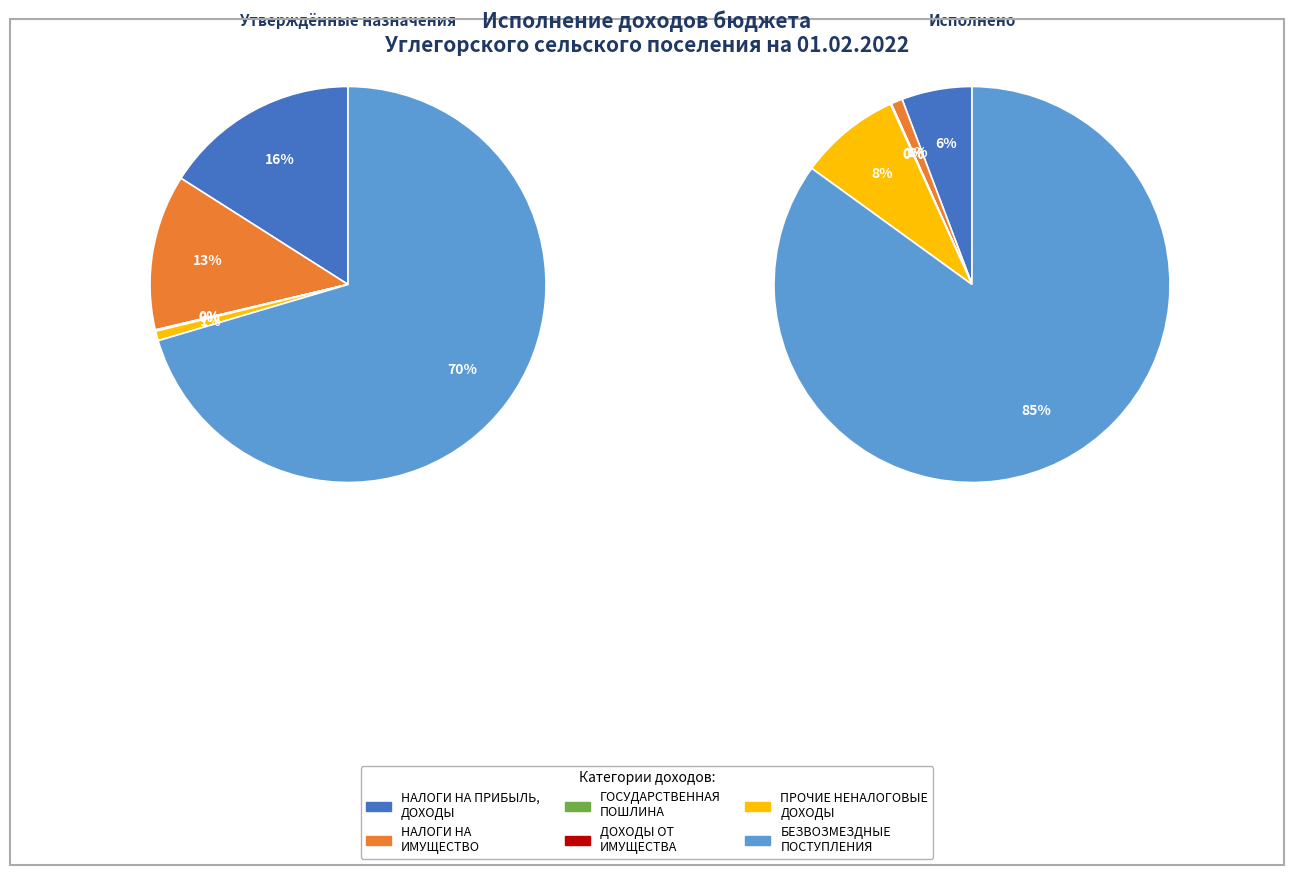

Rank the categories by value from lowest to highest.

ГОСУДАРСТВЕННАЯ ПОШЛИНА, ДОХОДЫ ОТ ИСПОЛЬЗОВАНИЯ ИМУЩЕСТВА, НАЛОГИ НА ИМУЩЕСТВО, НАЛОГИ НА ПРИБЫЛЬ, ДОХОДЫ, ПРОЧИЕ НЕНАЛОГОВЫЕ ДОХОДЫ, БЕЗВОЗМЕЗДНЫЕ ПОСТУПЛЕНИЯ